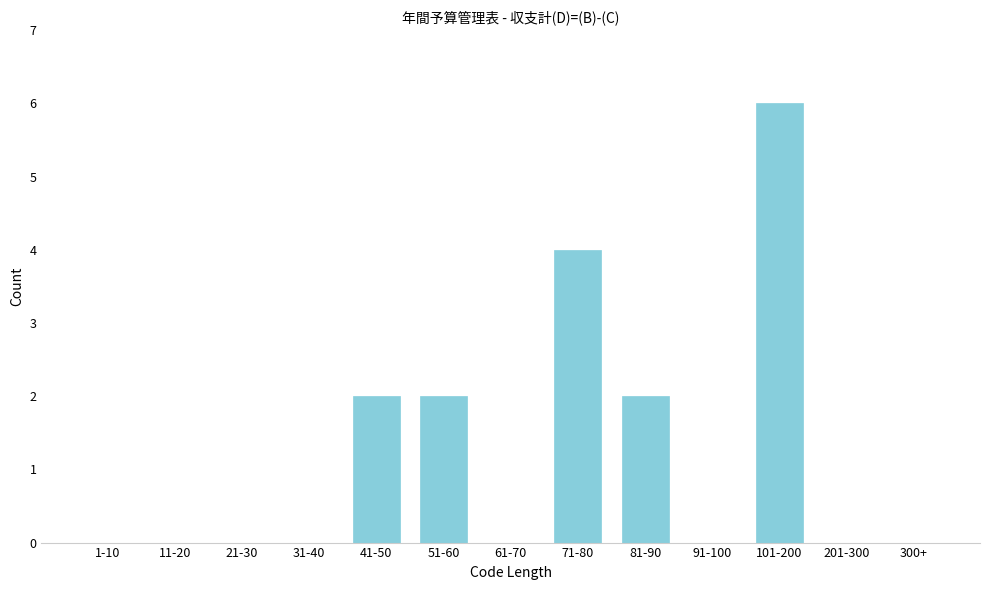

Reading left to right, what are all the values shown in this chart?

1-10=0	11-20=0	21-30=0	31-40=0	41-50=2	51-60=2	61-70=0	71-80=4	81-90=2	91-100=0	101-200=6	201-300=0	300+=0